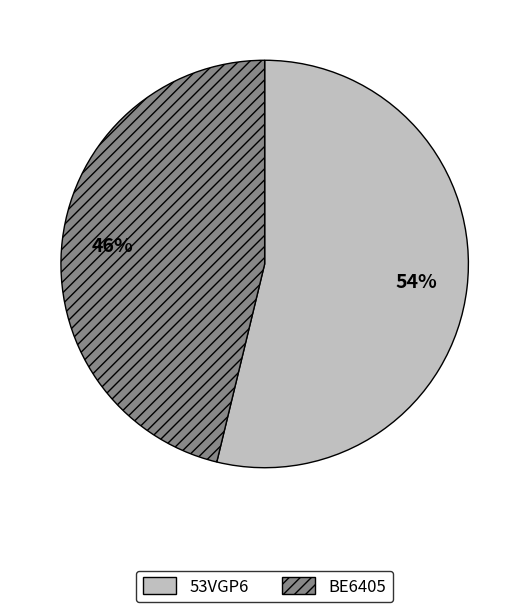

What percentage is the BE6405 slice, to the nearest percent?

46%